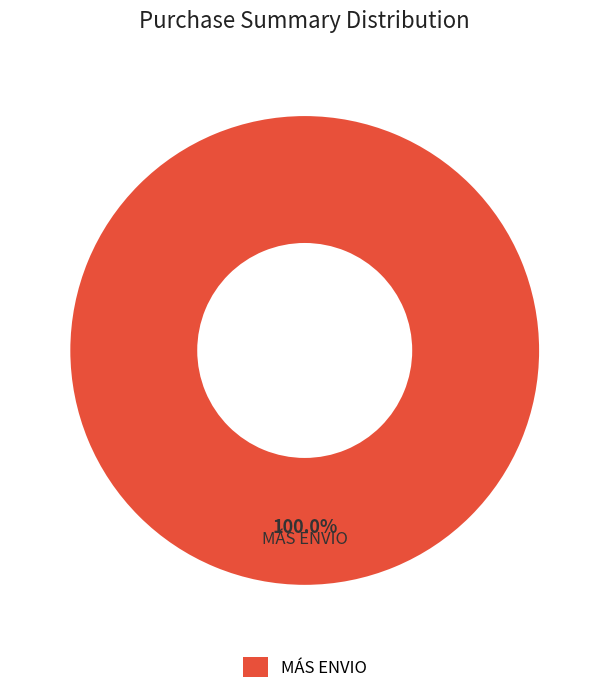

Rank the categories by value from highest to lowest.

MÁS ENVIO